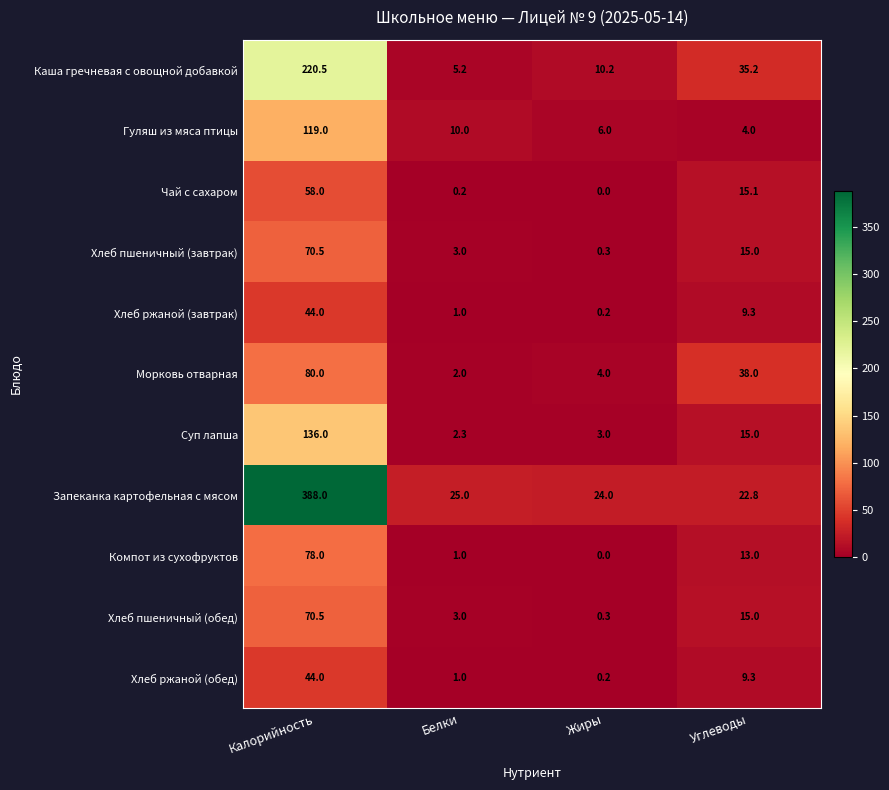

Between Калорийность and Углеводы, which series saw the biggest shift?

Запеканка картофельная с мясом